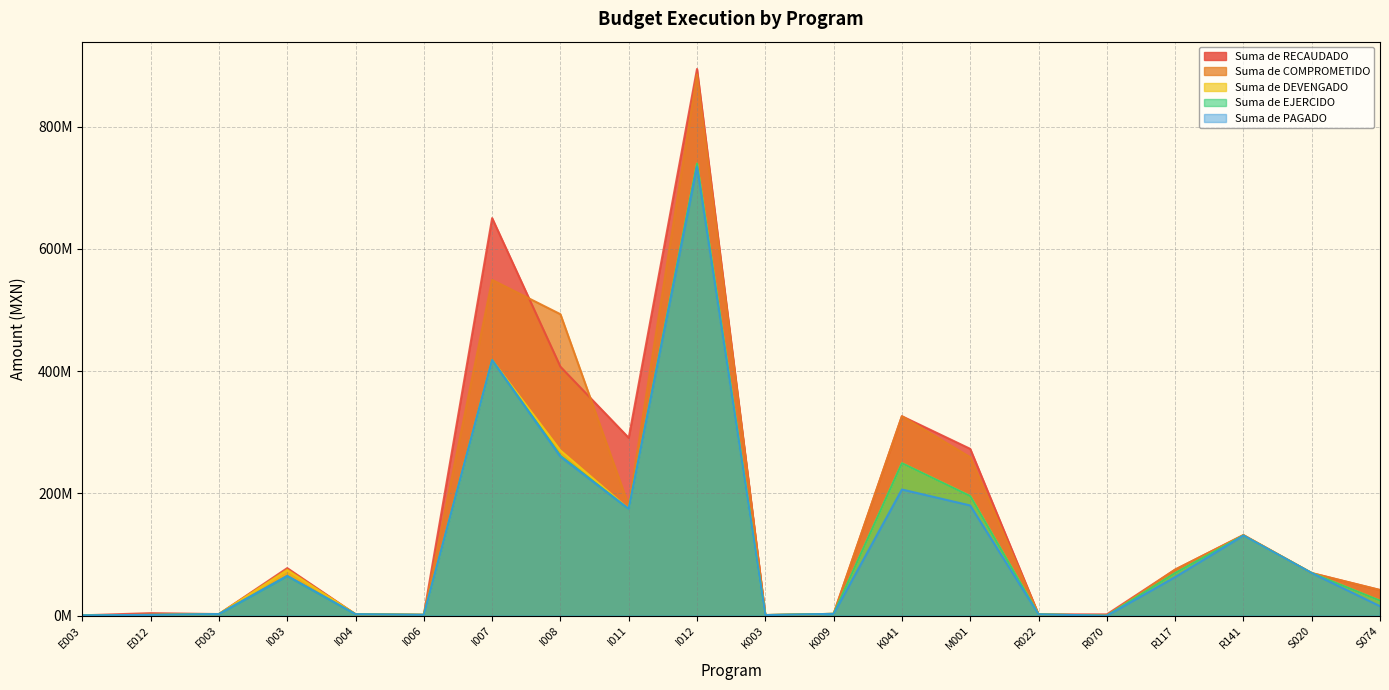

Is the value of Suma de DEVENGADO at K041 greater than the value of Suma de EJERCIDO at F003?

Yes